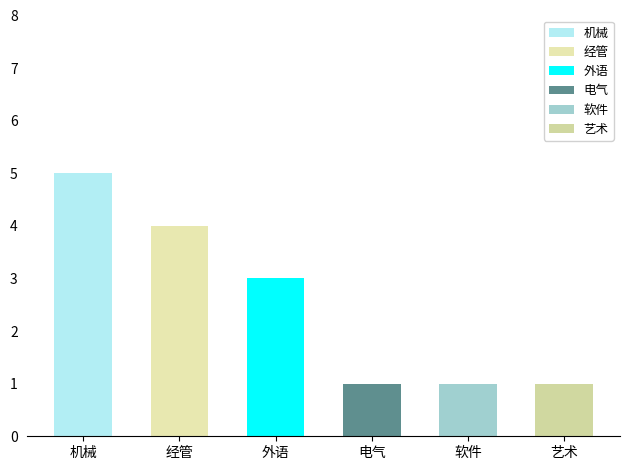

What is the difference between the maximum and minimum values?

4